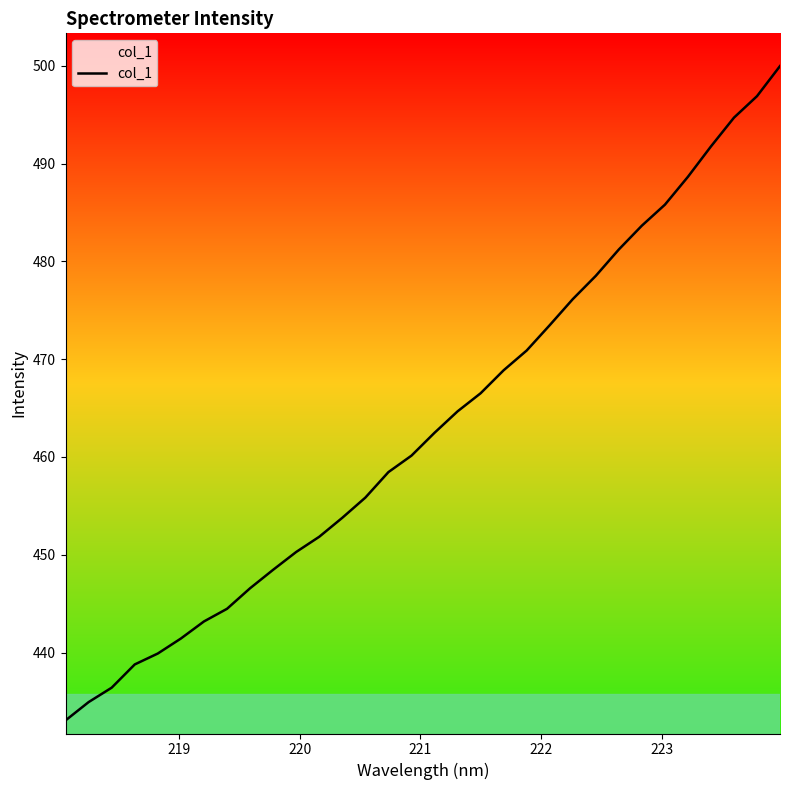

What is the smallest value displayed?

433.1